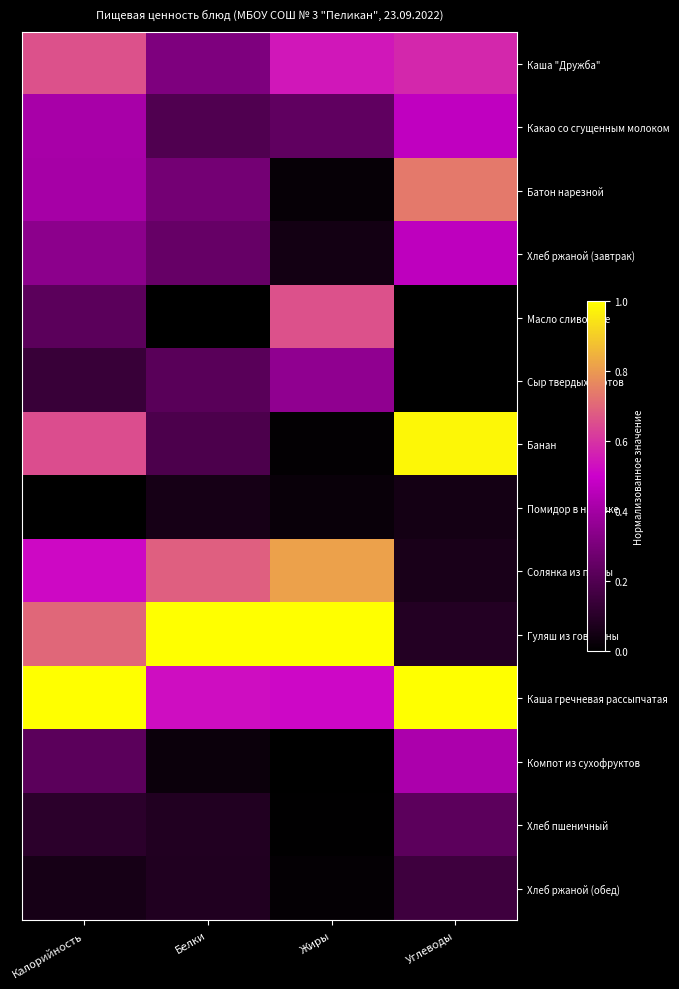

Which has a higher value, Углеводы or Калорийность?

Калорийность